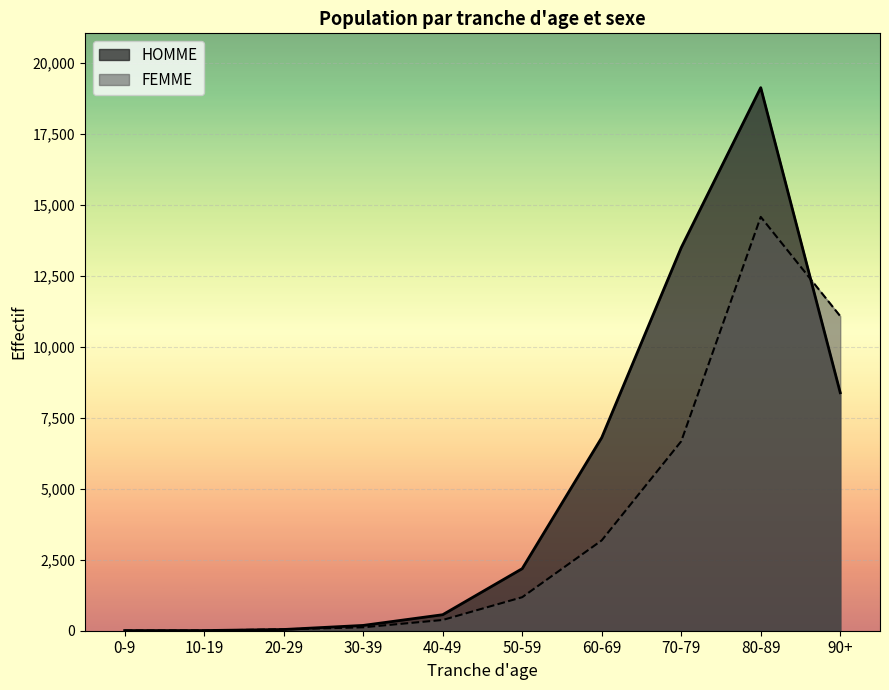

How many lines are shown in the chart?

2